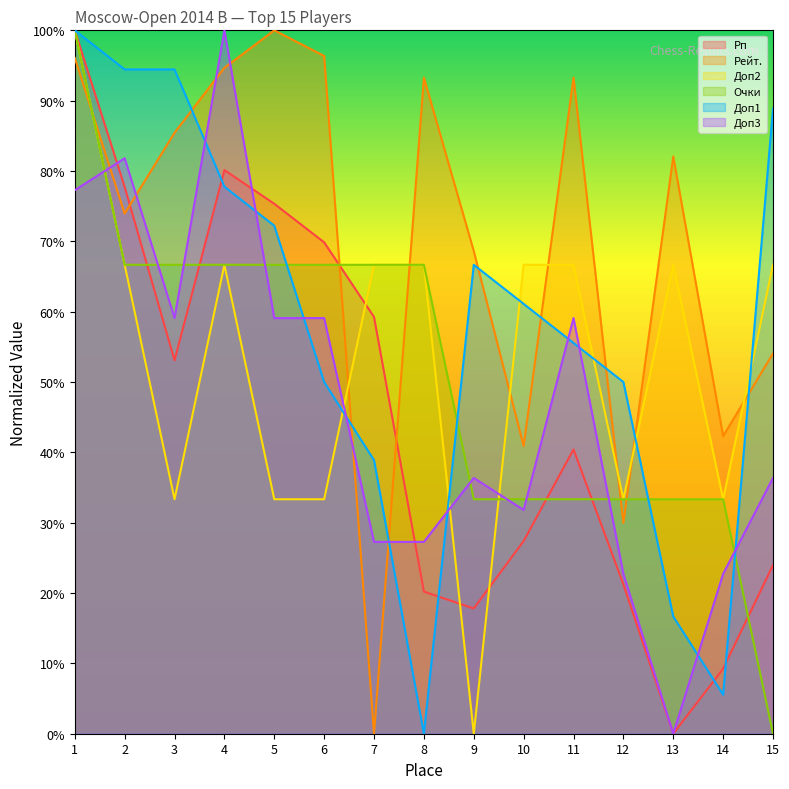

Which series has the largest total across all categories?

Рейт.